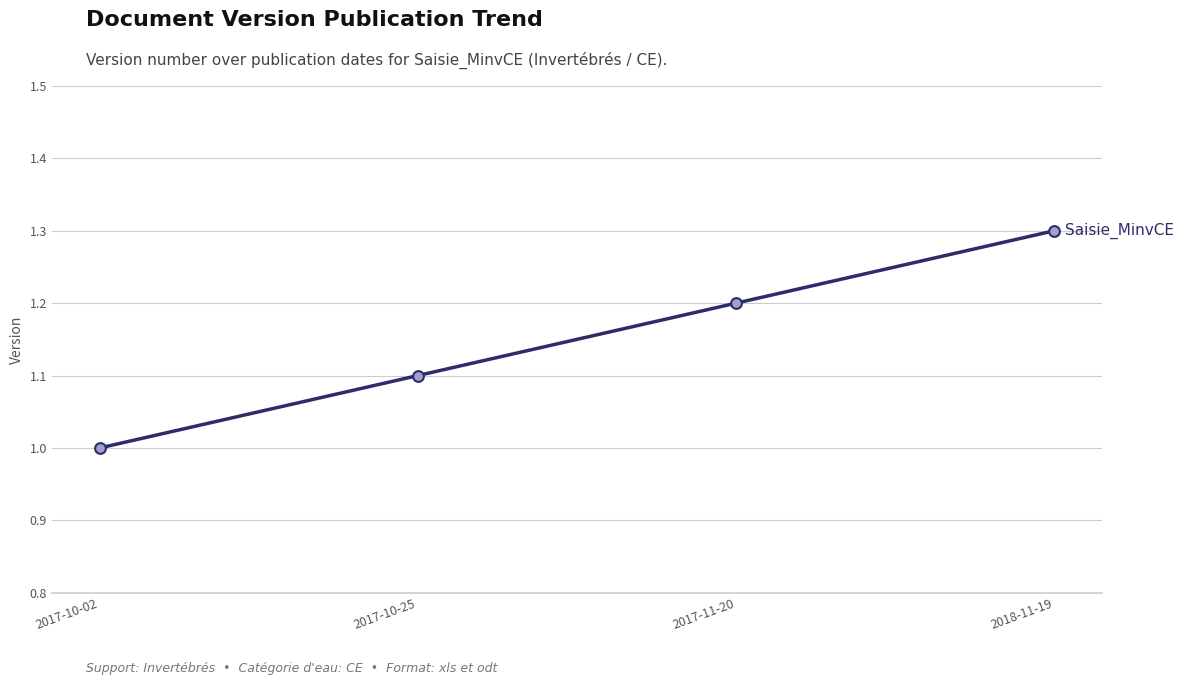

Between 2017-10-02 and 2018-11-19, which is larger?

2018-11-19